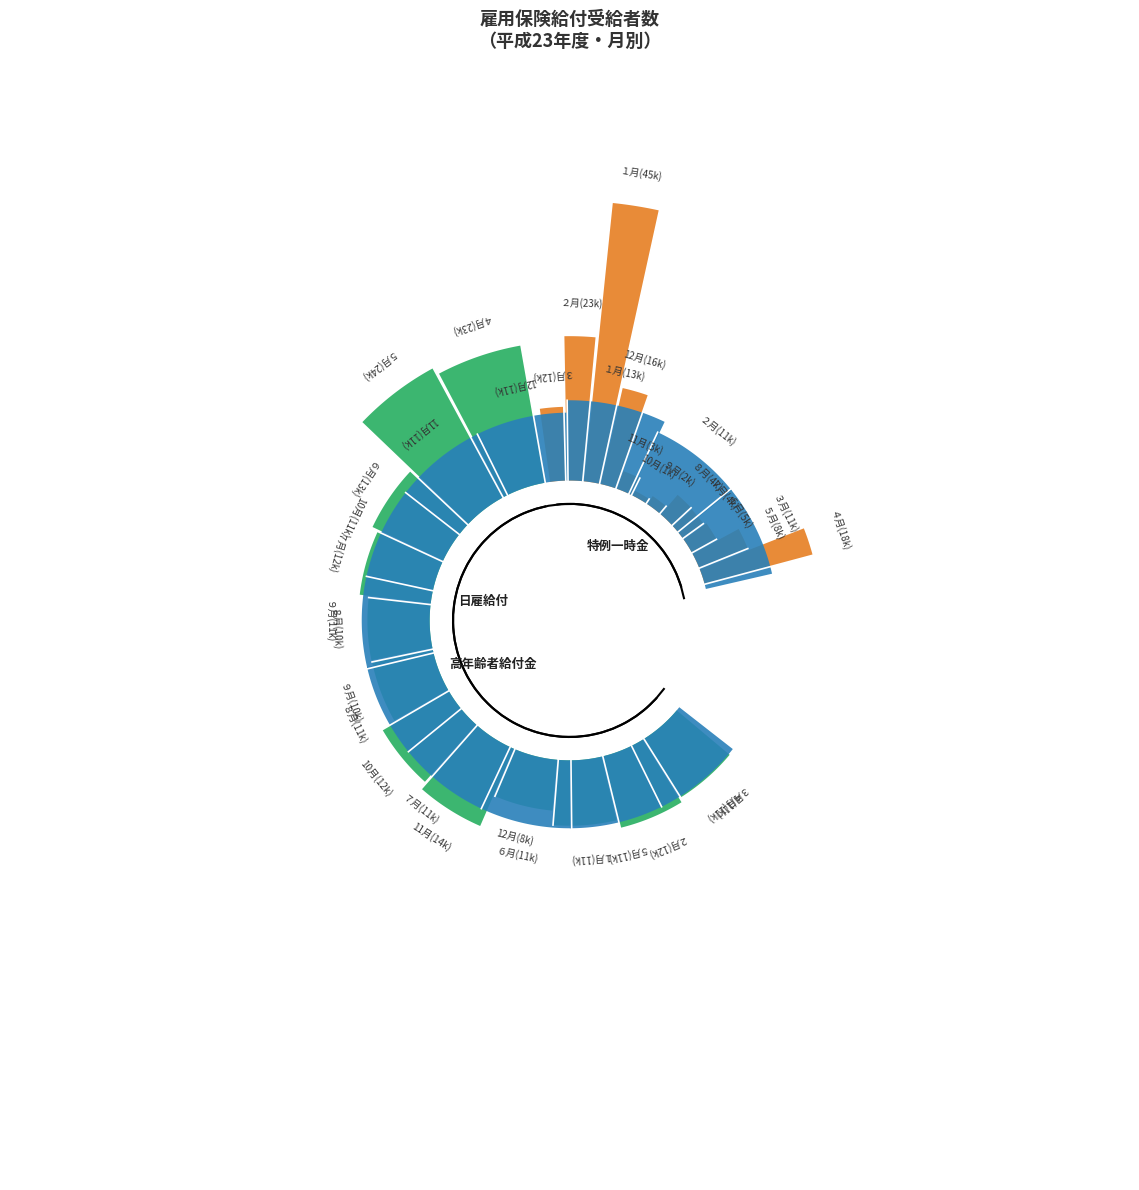

The ７月 slice represents 7% of the pie. True or false?

True